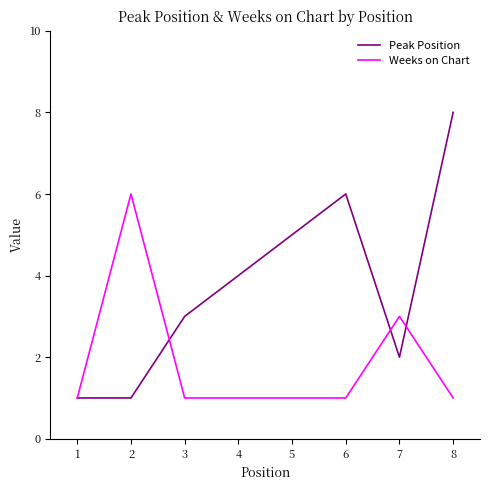

The Peak Position series shows 9 at 5. True or false?

False